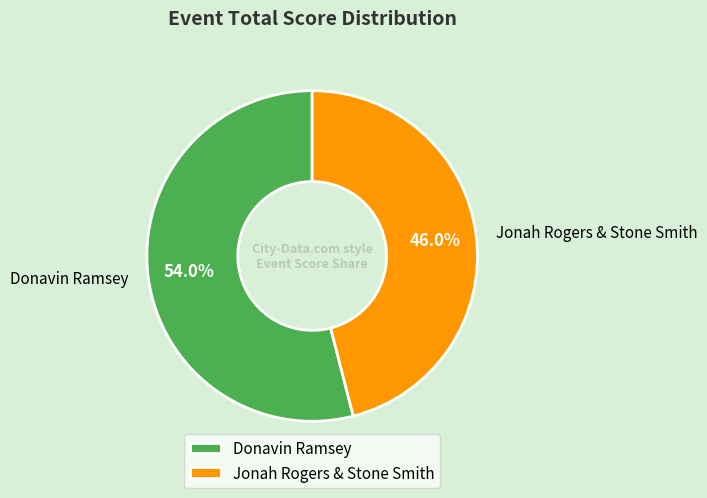

What is the smallest slice in the pie chart?

Jonah Rogers & Stone Smith